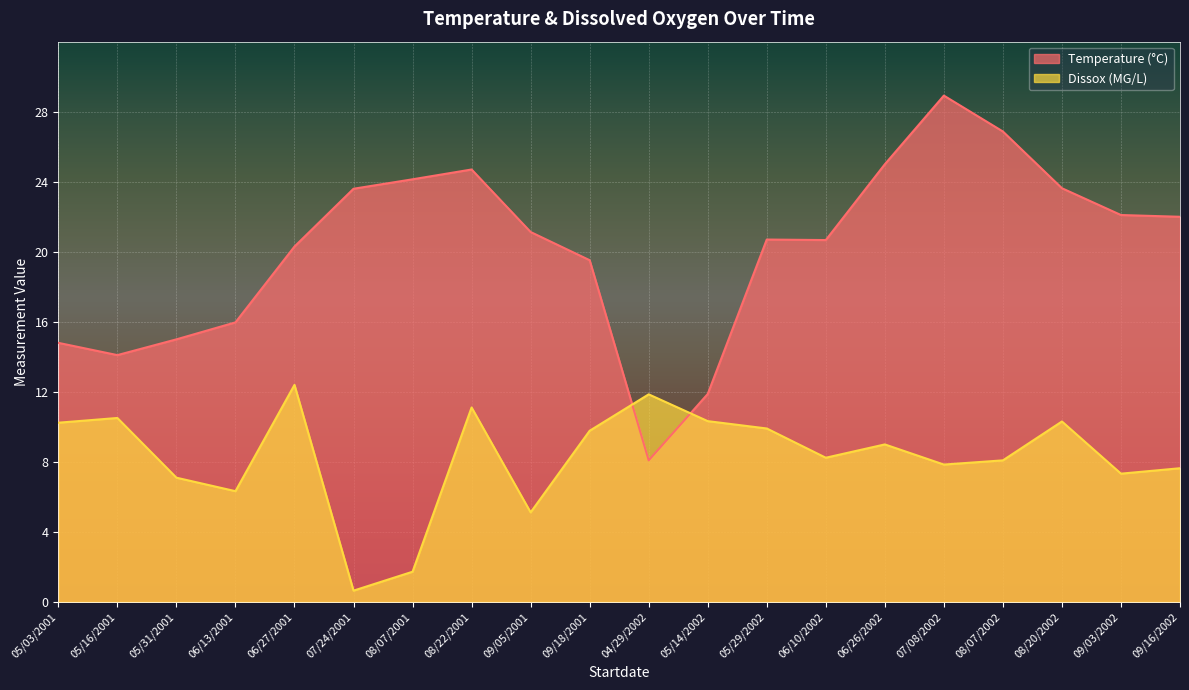

What position from the left is 06/27/2001?

5